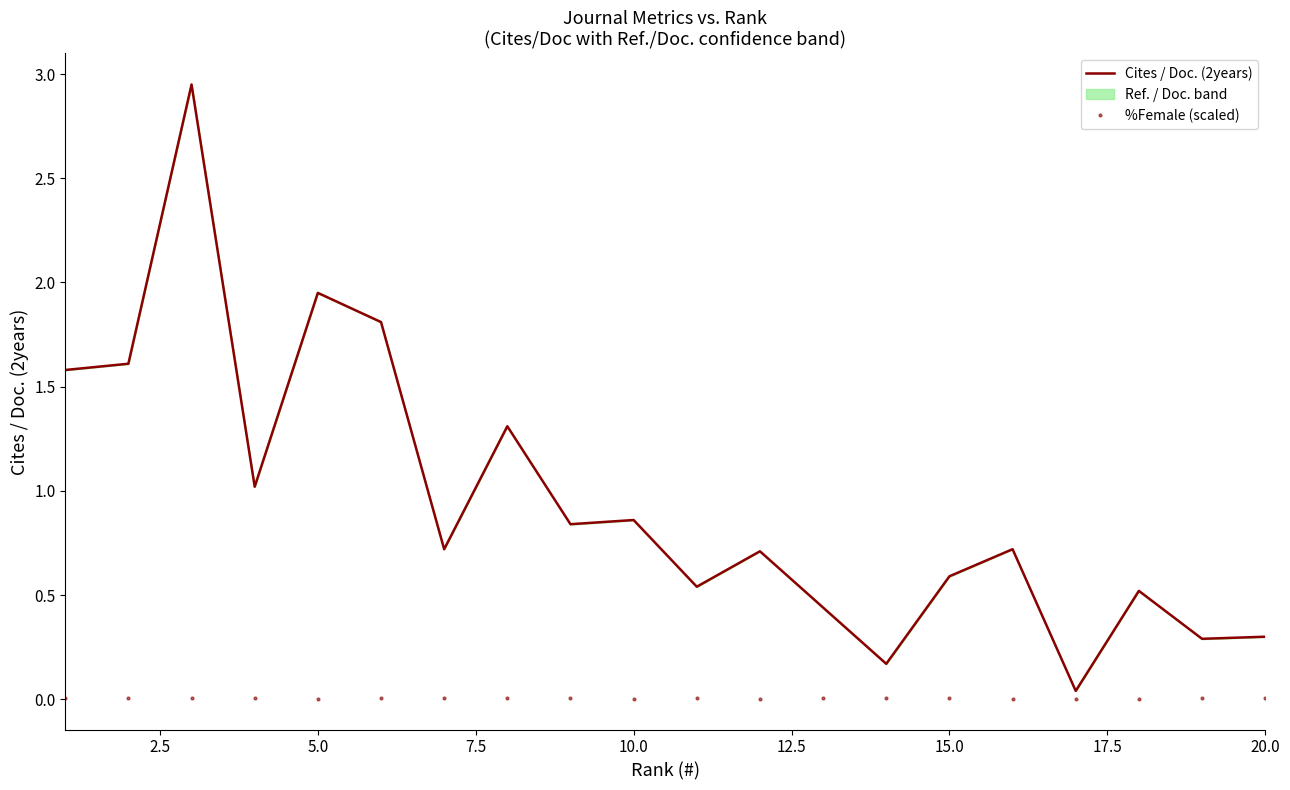

Is it true that Cites / Doc. (2years) equals 0.3 at 20.0?

True